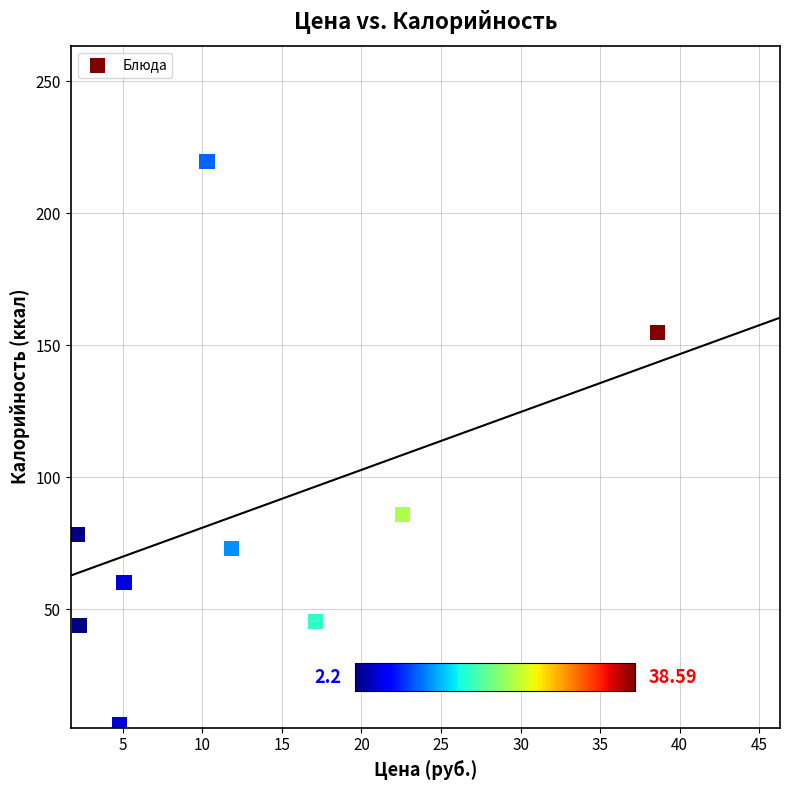

What Y value in the scatter plot is closest to 112?

85.7